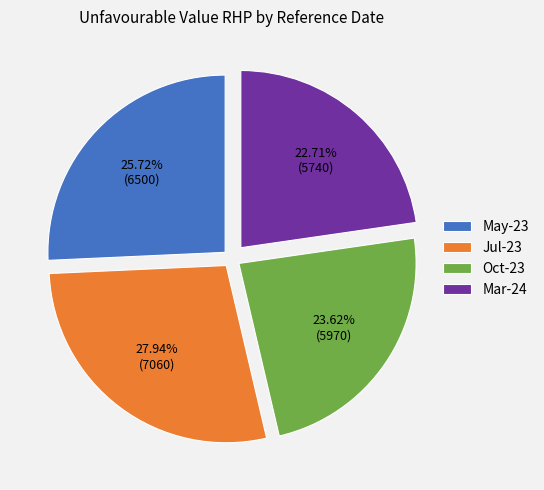

Do May-23 and Jul-23 together represent more than half of the pie?

Yes